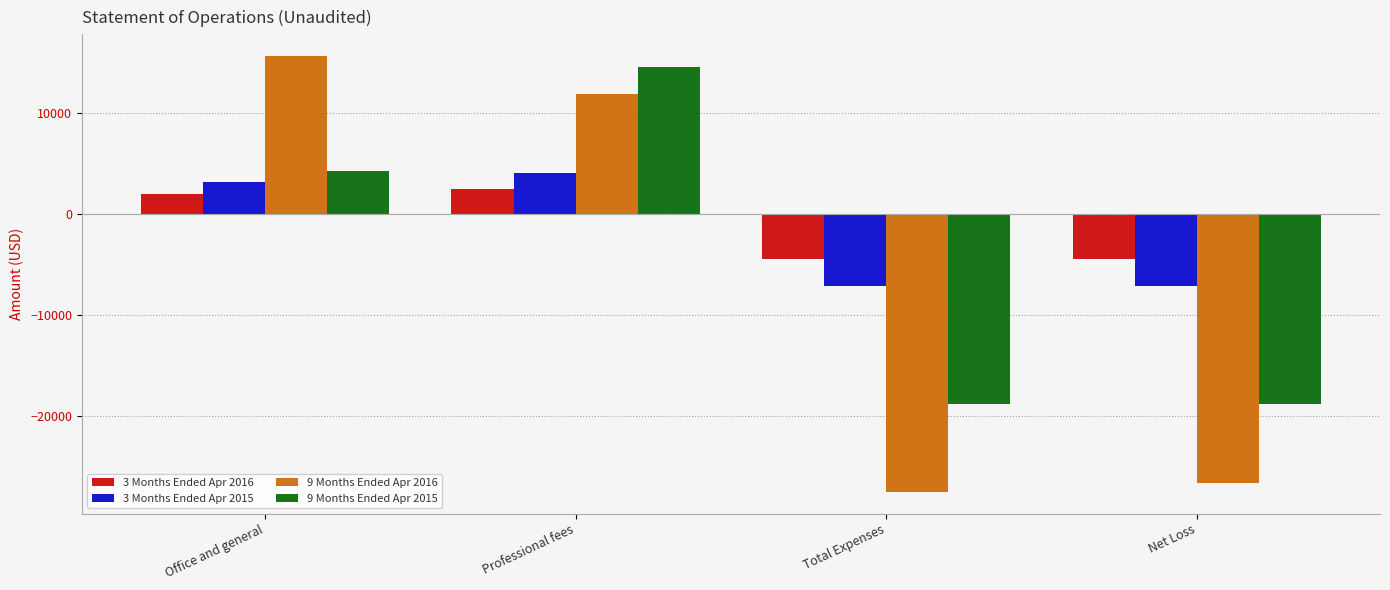

What is the difference between the maximum and second lowest values in the 9 Months Ended Apr 2016 series?

42174